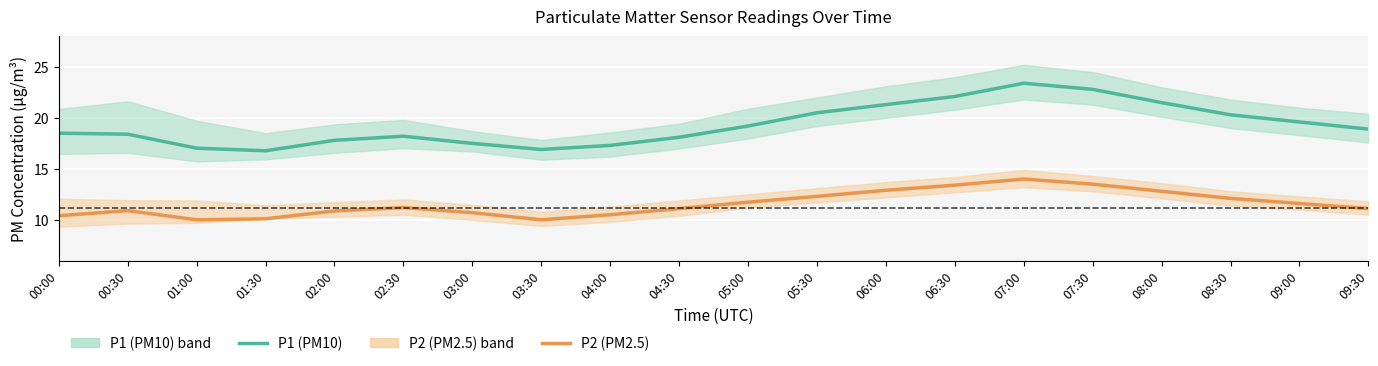

Where does the P1_upper series first go above 20?

00:00